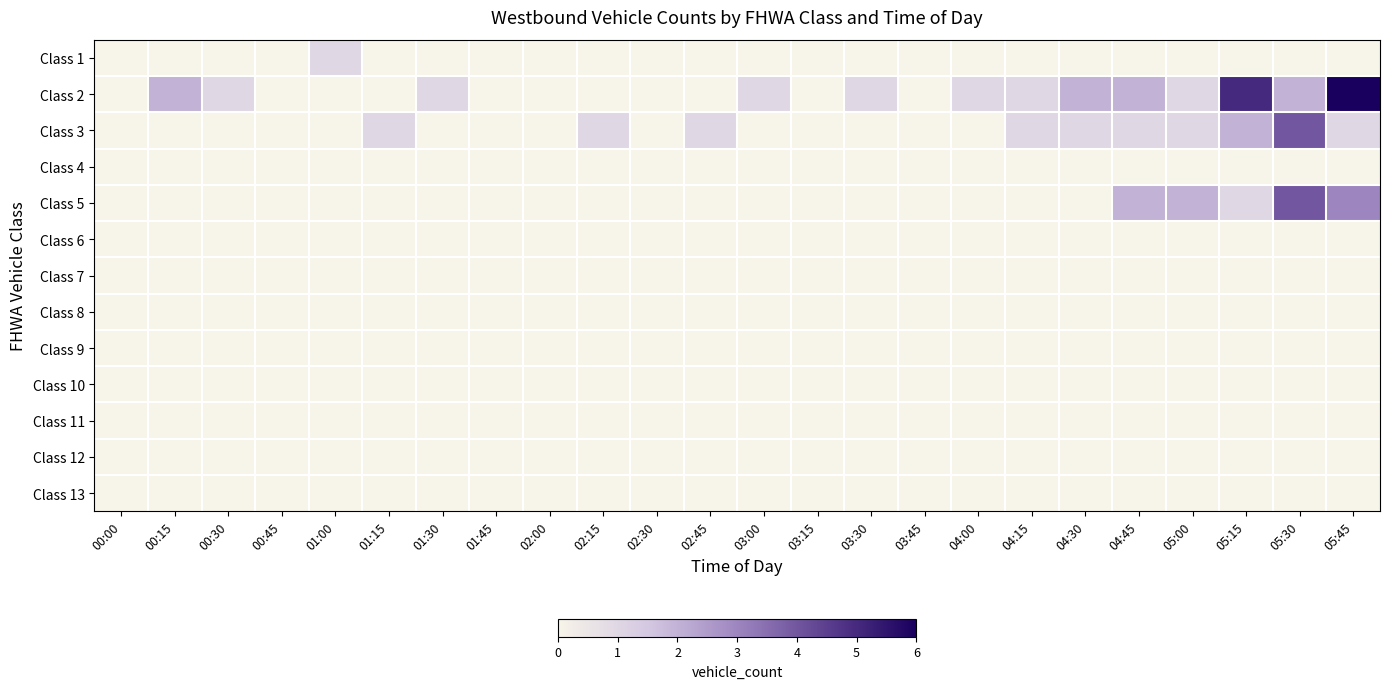

Reading right to left, list all the values displayed in this chart.

Class 1: 05:45=0	05:30=0	05:15=0	05:00=0	04:45=0	04:30=0	04:15=0	04:00=0	03:45=0	03:30=0	03:15=0	03:00=0	02:45=0	02:30=0	02:15=0	02:00=0	01:45=0	01:30=0	01:15=0	01:00=1	00:45=0	00:30=0	00:15=0	00:00=0
Class 2: 05:45=6	05:30=2	05:15=5	05:00=1	04:45=2	04:30=2	04:15=1	04:00=1	03:45=0	03:30=1	03:15=0	03:00=1	02:45=0	02:30=0	02:15=0	02:00=0	01:45=0	01:30=1	01:15=0	01:00=0	00:45=0	00:30=1	00:15=2	00:00=0
Class 3: 05:45=1	05:30=4	05:15=2	05:00=1	04:45=1	04:30=1	04:15=1	04:00=0	03:45=0	03:30=0	03:15=0	03:00=0	02:45=1	02:30=0	02:15=1	02:00=0	01:45=0	01:30=0	01:15=1	01:00=0	00:45=0	00:30=0	00:15=0	00:00=0
Class 4: 05:45=0	05:30=0	05:15=0	05:00=0	04:45=0	04:30=0	04:15=0	04:00=0	03:45=0	03:30=0	03:15=0	03:00=0	02:45=0	02:30=0	02:15=0	02:00=0	01:45=0	01:30=0	01:15=0	01:00=0	00:45=0	00:30=0	00:15=0	00:00=0
Class 5: 05:45=3	05:30=4	05:15=1	05:00=2	04:45=2	04:30=0	04:15=0	04:00=0	03:45=0	03:30=0	03:15=0	03:00=0	02:45=0	02:30=0	02:15=0	02:00=0	01:45=0	01:30=0	01:15=0	01:00=0	00:45=0	00:30=0	00:15=0	00:00=0
Class 6: 05:45=0	05:30=0	05:15=0	05:00=0	04:45=0	04:30=0	04:15=0	04:00=0	03:45=0	03:30=0	03:15=0	03:00=0	02:45=0	02:30=0	02:15=0	02:00=0	01:45=0	01:30=0	01:15=0	01:00=0	00:45=0	00:30=0	00:15=0	00:00=0
Class 7: 05:45=0	05:30=0	05:15=0	05:00=0	04:45=0	04:30=0	04:15=0	04:00=0	03:45=0	03:30=0	03:15=0	03:00=0	02:45=0	02:30=0	02:15=0	02:00=0	01:45=0	01:30=0	01:15=0	01:00=0	00:45=0	00:30=0	00:15=0	00:00=0
Class 8: 05:45=0	05:30=0	05:15=0	05:00=0	04:45=0	04:30=0	04:15=0	04:00=0	03:45=0	03:30=0	03:15=0	03:00=0	02:45=0	02:30=0	02:15=0	02:00=0	01:45=0	01:30=0	01:15=0	01:00=0	00:45=0	00:30=0	00:15=0	00:00=0
Class 9: 05:45=0	05:30=0	05:15=0	05:00=0	04:45=0	04:30=0	04:15=0	04:00=0	03:45=0	03:30=0	03:15=0	03:00=0	02:45=0	02:30=0	02:15=0	02:00=0	01:45=0	01:30=0	01:15=0	01:00=0	00:45=0	00:30=0	00:15=0	00:00=0
Class 10: 05:45=0	05:30=0	05:15=0	05:00=0	04:45=0	04:30=0	04:15=0	04:00=0	03:45=0	03:30=0	03:15=0	03:00=0	02:45=0	02:30=0	02:15=0	02:00=0	01:45=0	01:30=0	01:15=0	01:00=0	00:45=0	00:30=0	00:15=0	00:00=0
Class 11: 05:45=0	05:30=0	05:15=0	05:00=0	04:45=0	04:30=0	04:15=0	04:00=0	03:45=0	03:30=0	03:15=0	03:00=0	02:45=0	02:30=0	02:15=0	02:00=0	01:45=0	01:30=0	01:15=0	01:00=0	00:45=0	00:30=0	00:15=0	00:00=0
Class 12: 05:45=0	05:30=0	05:15=0	05:00=0	04:45=0	04:30=0	04:15=0	04:00=0	03:45=0	03:30=0	03:15=0	03:00=0	02:45=0	02:30=0	02:15=0	02:00=0	01:45=0	01:30=0	01:15=0	01:00=0	00:45=0	00:30=0	00:15=0	00:00=0
Class 13: 05:45=0	05:30=0	05:15=0	05:00=0	04:45=0	04:30=0	04:15=0	04:00=0	03:45=0	03:30=0	03:15=0	03:00=0	02:45=0	02:30=0	02:15=0	02:00=0	01:45=0	01:30=0	01:15=0	01:00=0	00:45=0	00:30=0	00:15=0	00:00=0